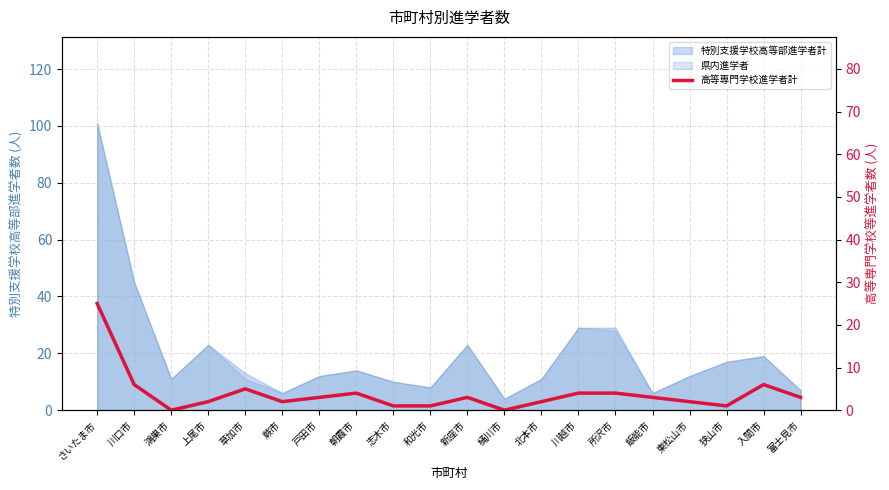

Count the number of categories in the chart.

20